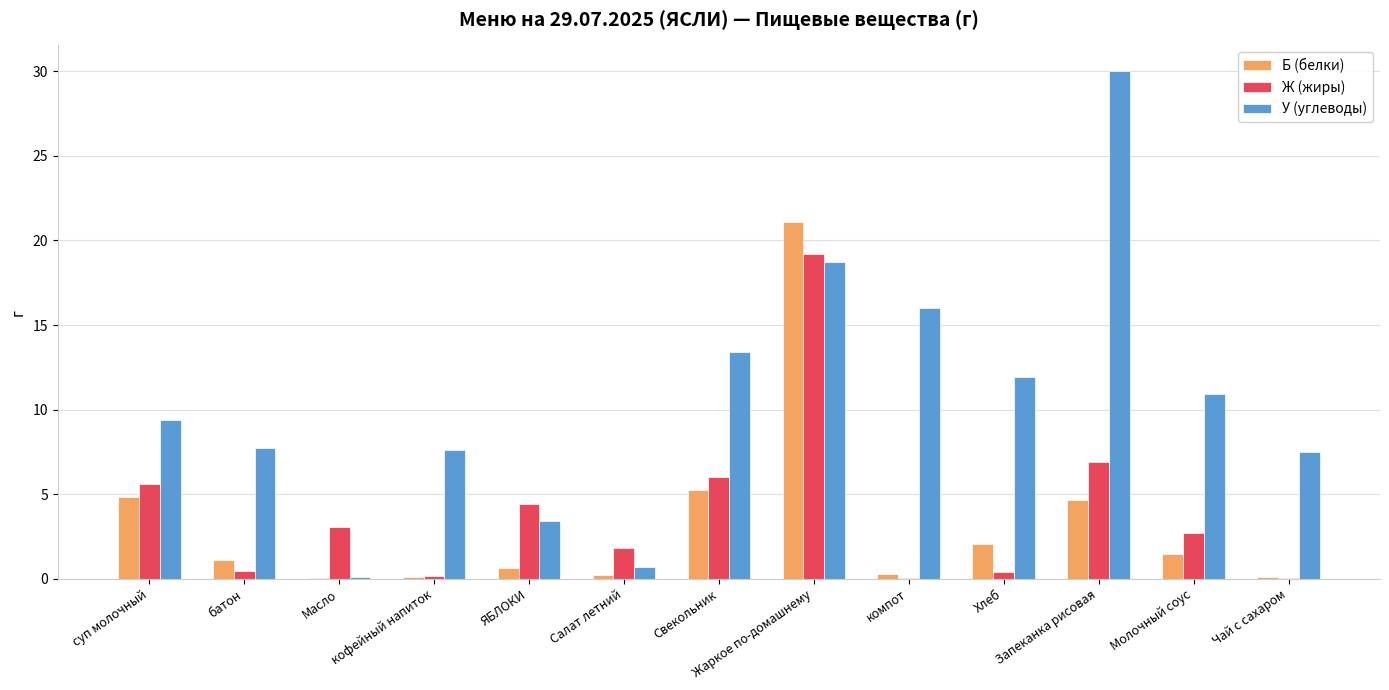

How many data points in У (углеводы) are above 9?

7